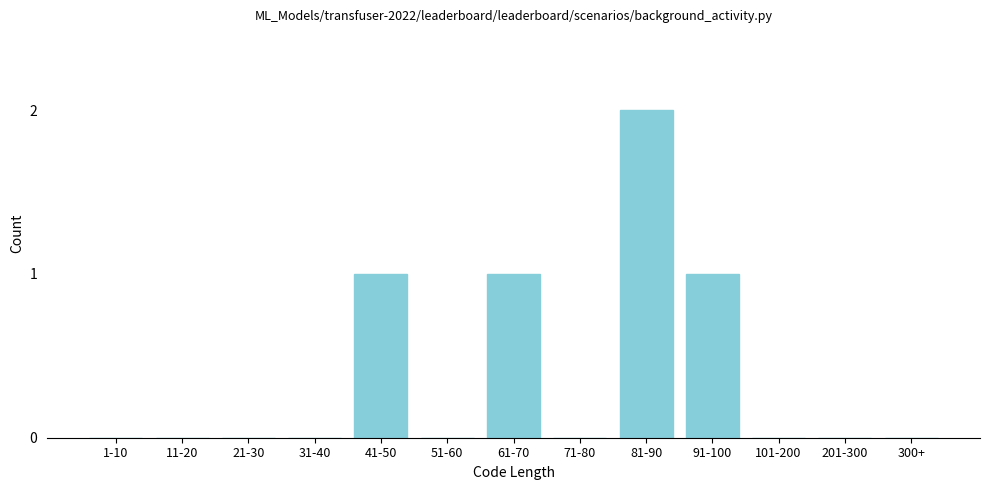

Reading left to right, transcribe all the data shown in this chart.

1-10=0	11-20=0	21-30=0	31-40=0	41-50=1	51-60=0	61-70=1	71-80=0	81-90=2	91-100=1	101-200=0	201-300=0	300+=0